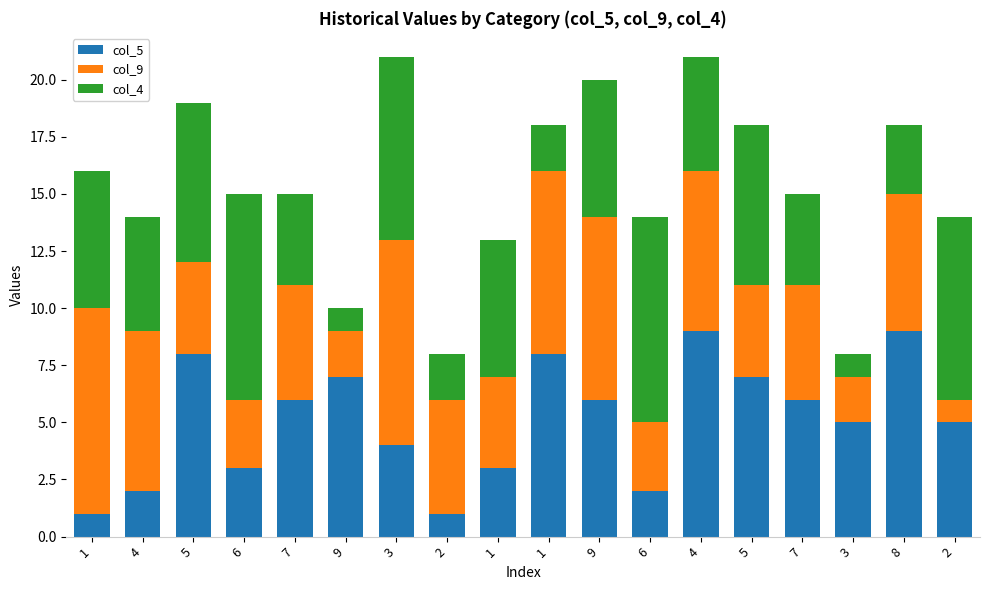

How many data points in col_5 are less than 6?

9